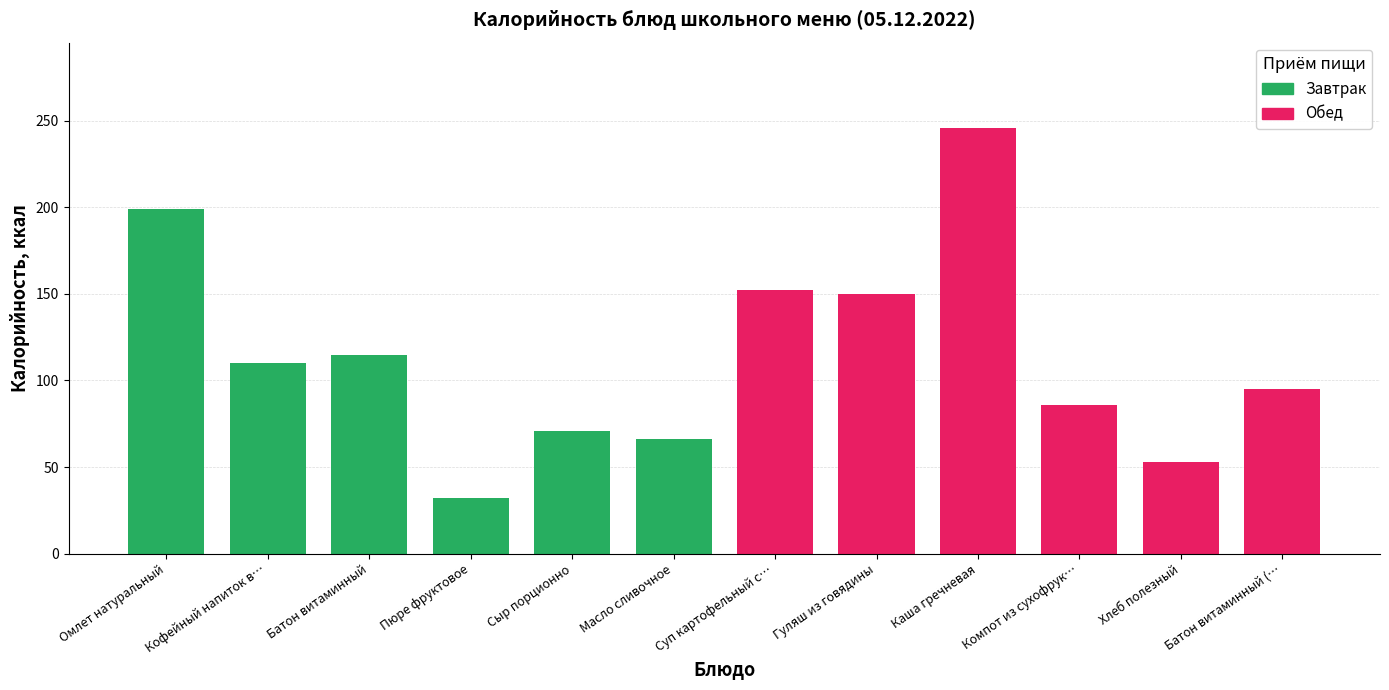

At how many categories does at least one series exceed 225?

1